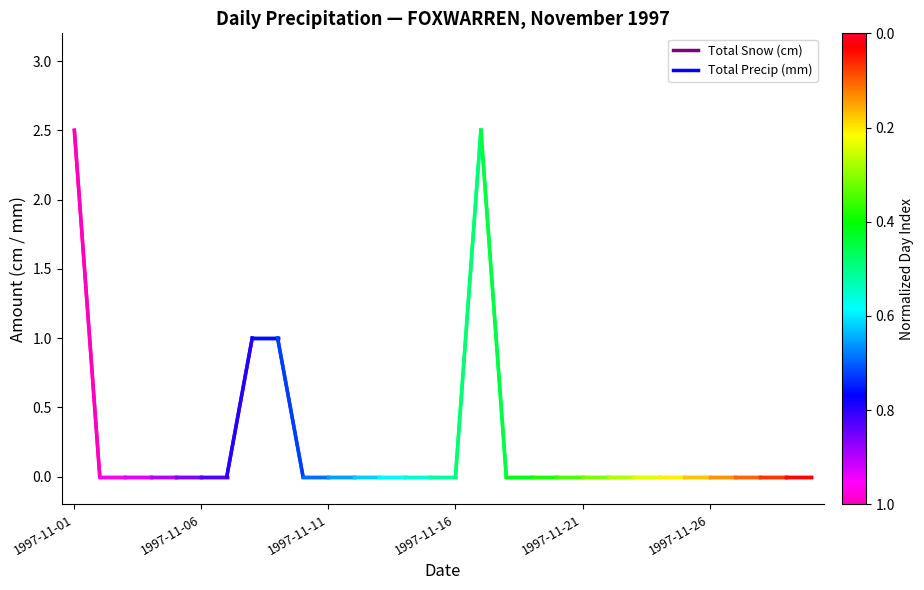

At which category is the sum across all series the highest?

1997-11-01